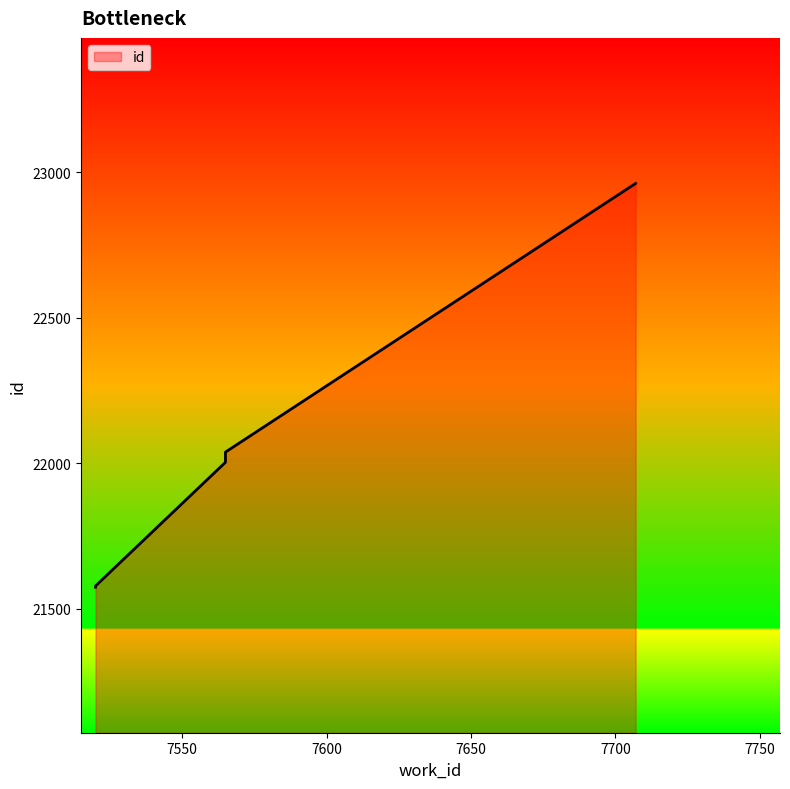

The value at 7565 is 22036. True or false?

True